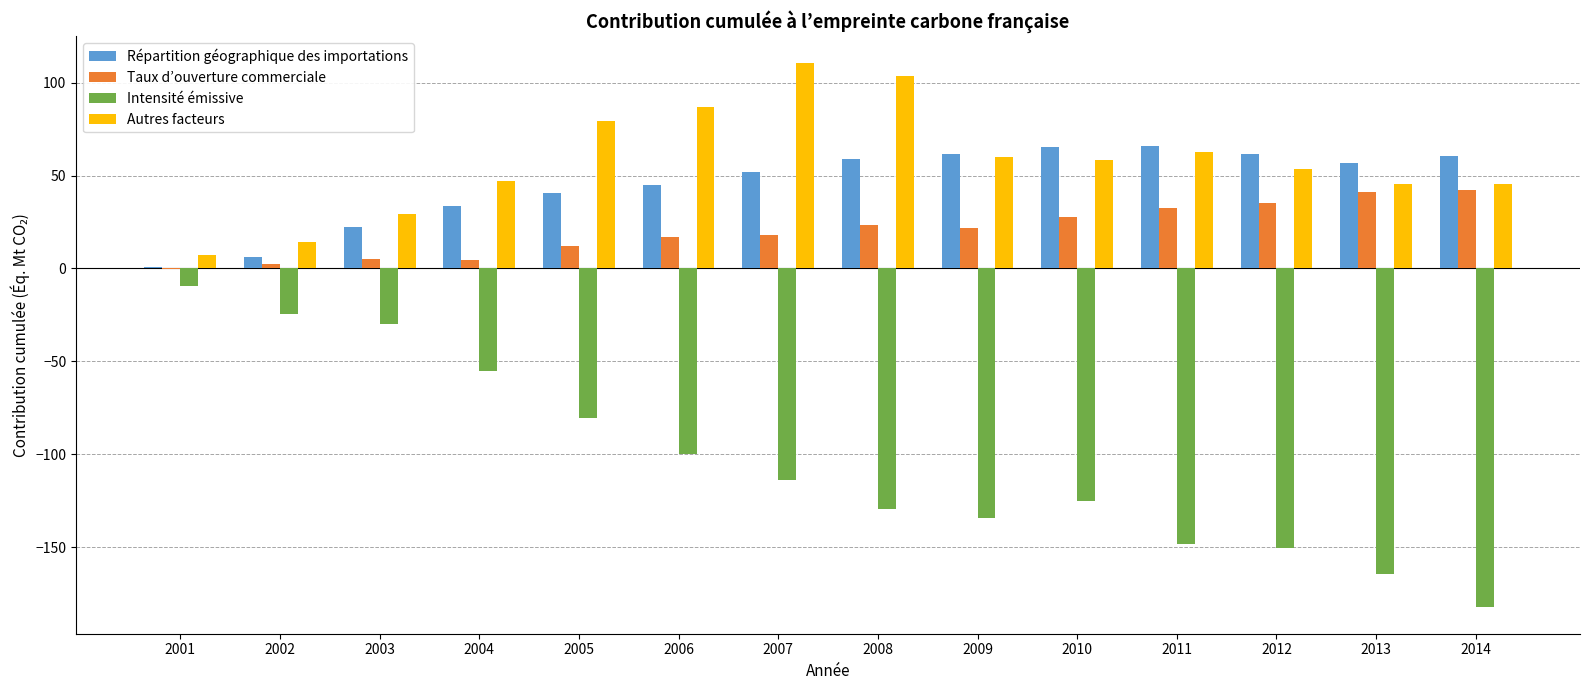

Which series has the largest range (max minus min)?

Intensité émissive